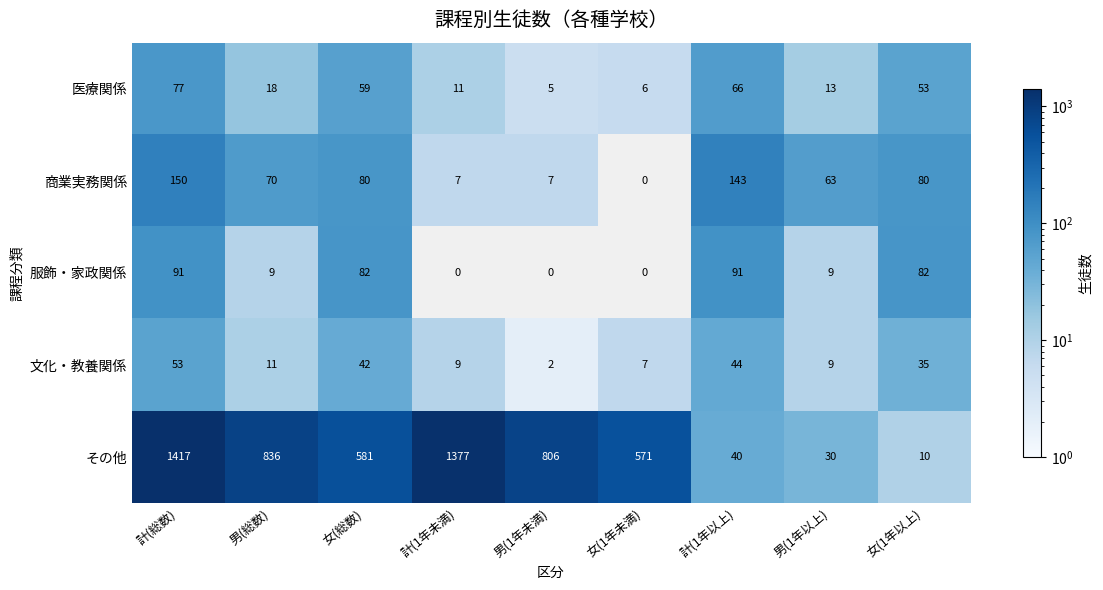

What is the sum of the 商業実務関係 values at 女(1年以上) and 男(1年未満)?

87